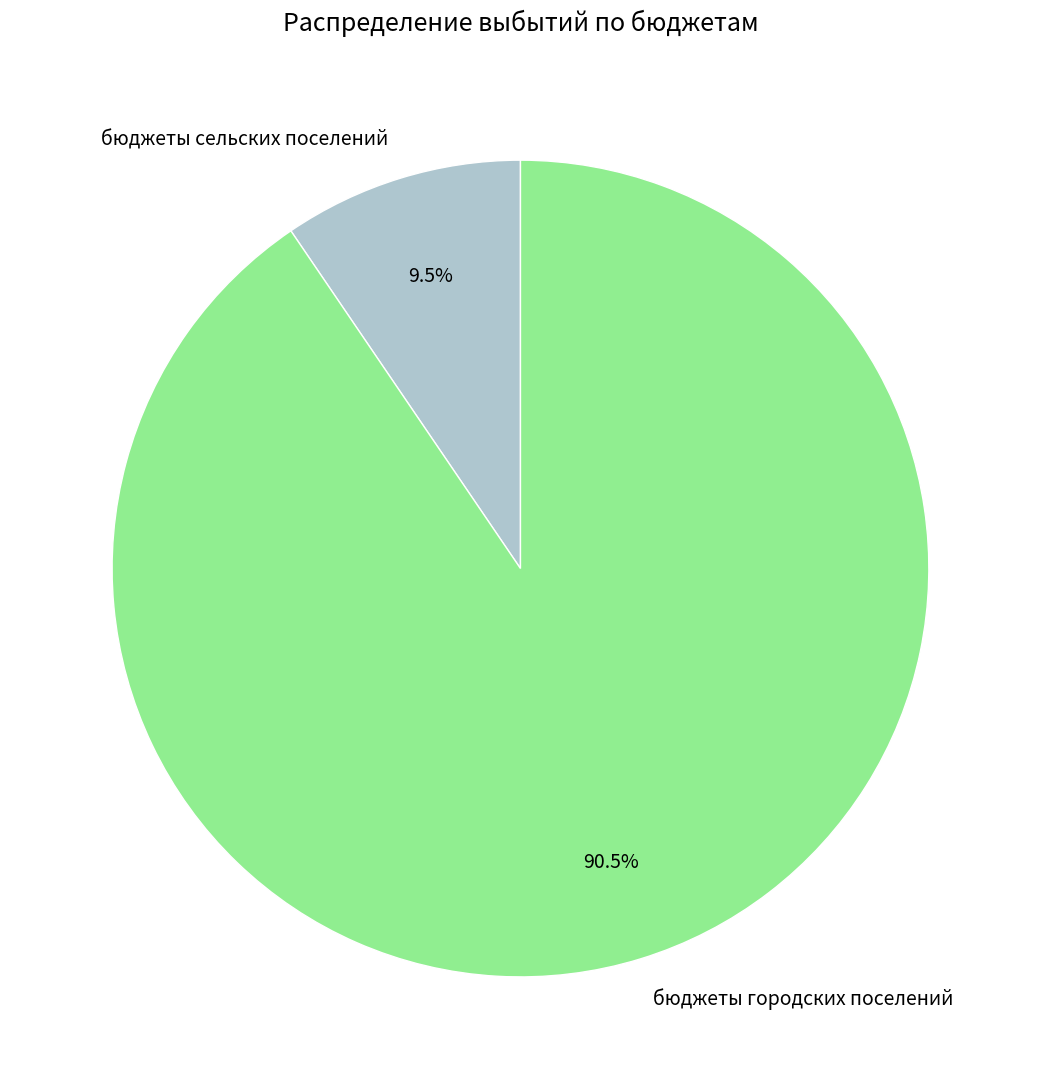

How many slices are in this pie chart?

2